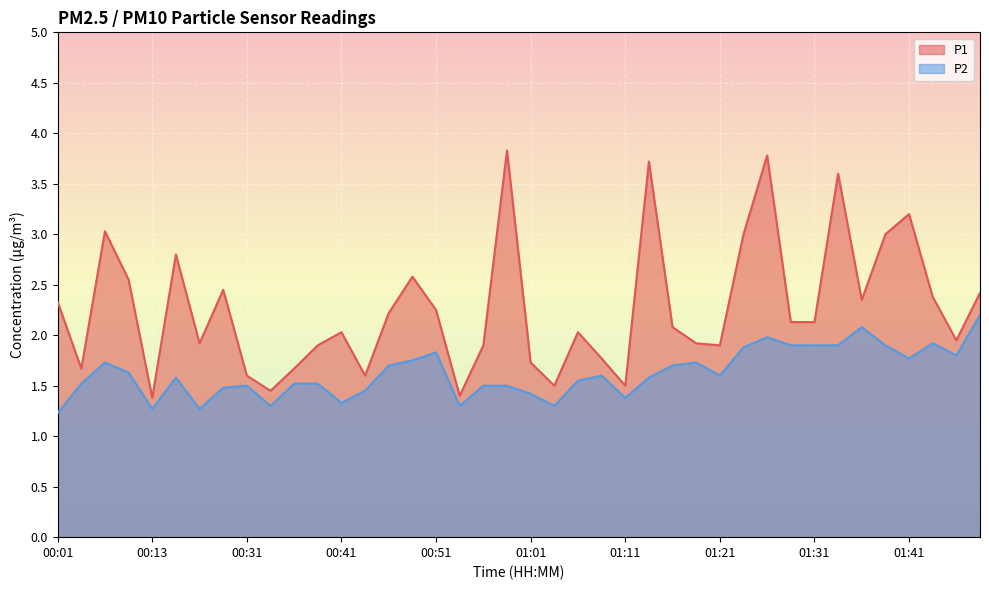

What is the difference between the highest and lowest values at 00:01?

1.1